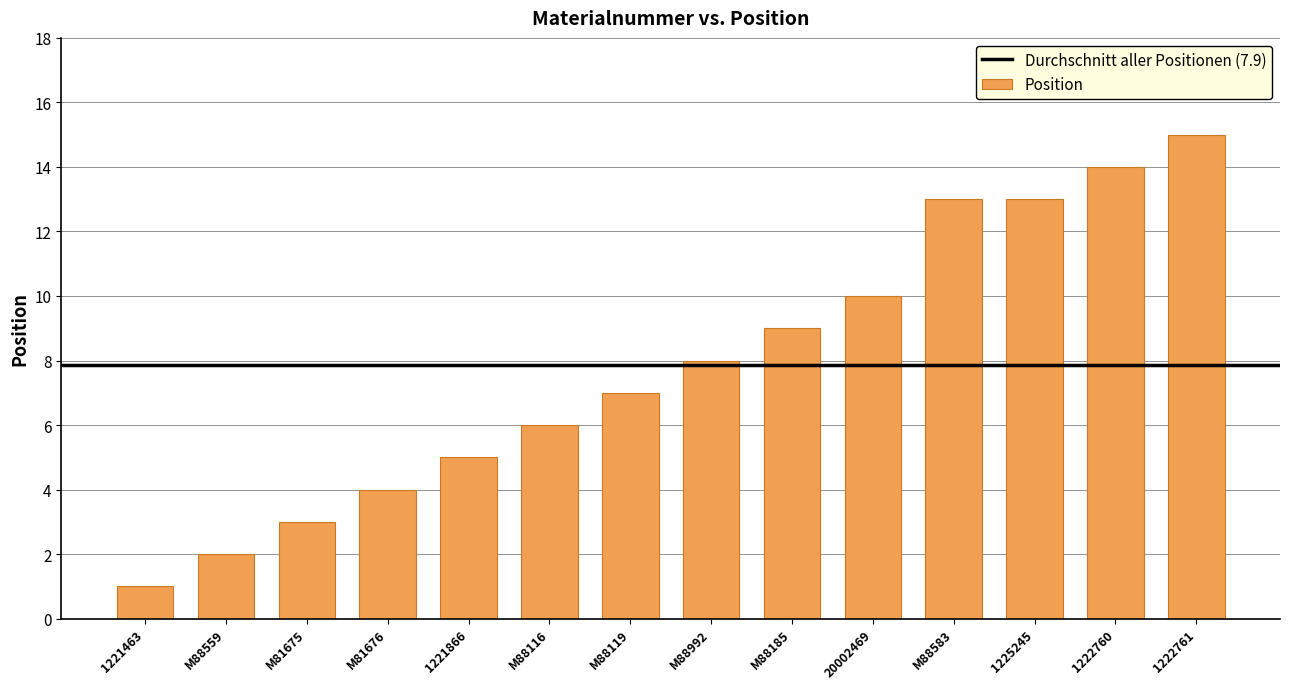

The chart shows a value of 7 at M88119. True or false?

True